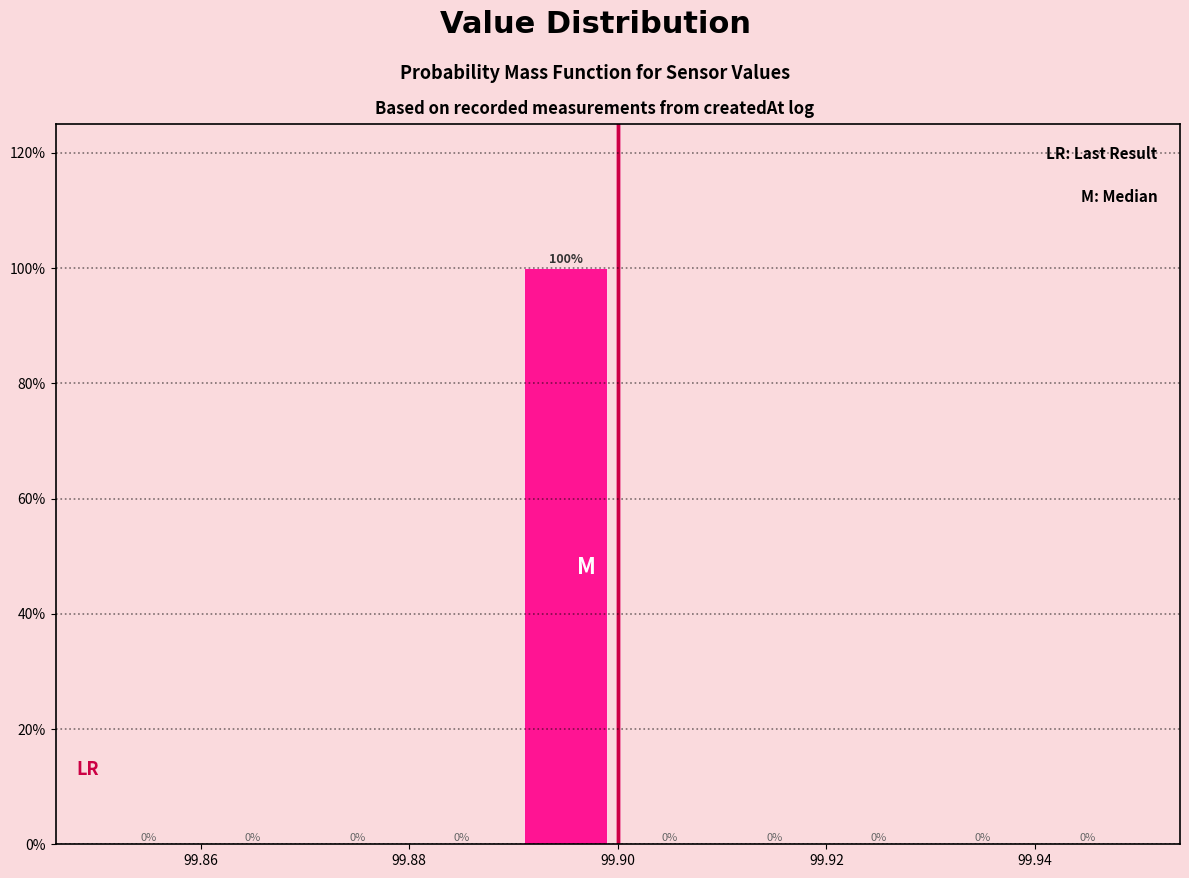

Reading left to right, list every bar in this chart as the range it spans on the x-axis followed by its height.

99.85 to 99.86: 0
99.86 to 99.87: 0
99.87 to 99.88: 0
99.88 to 99.89: 0
99.89 to 99.90: 100
99.90 to 99.91: 0
99.91 to 99.92: 0
99.92 to 99.93: 0
99.93 to 99.94: 0
99.94 to 99.95: 0